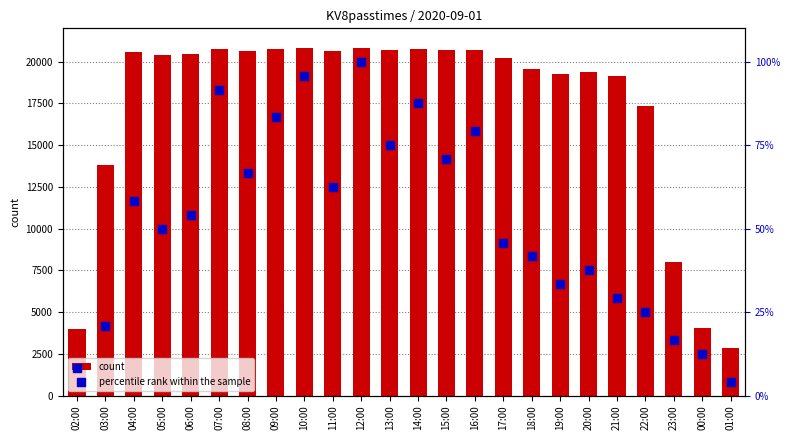

What are all the series names shown in the legend?

count, percentile rank within the sample